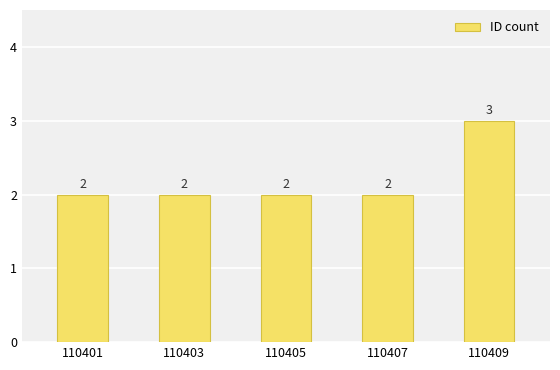

Count the values in the range 2 to 3.

5